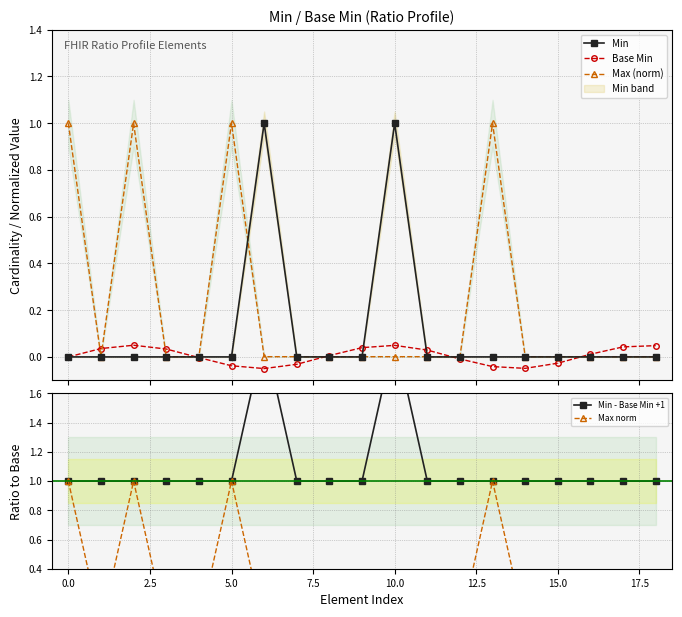

What is the highest value of the Max (norm) series?

1.0